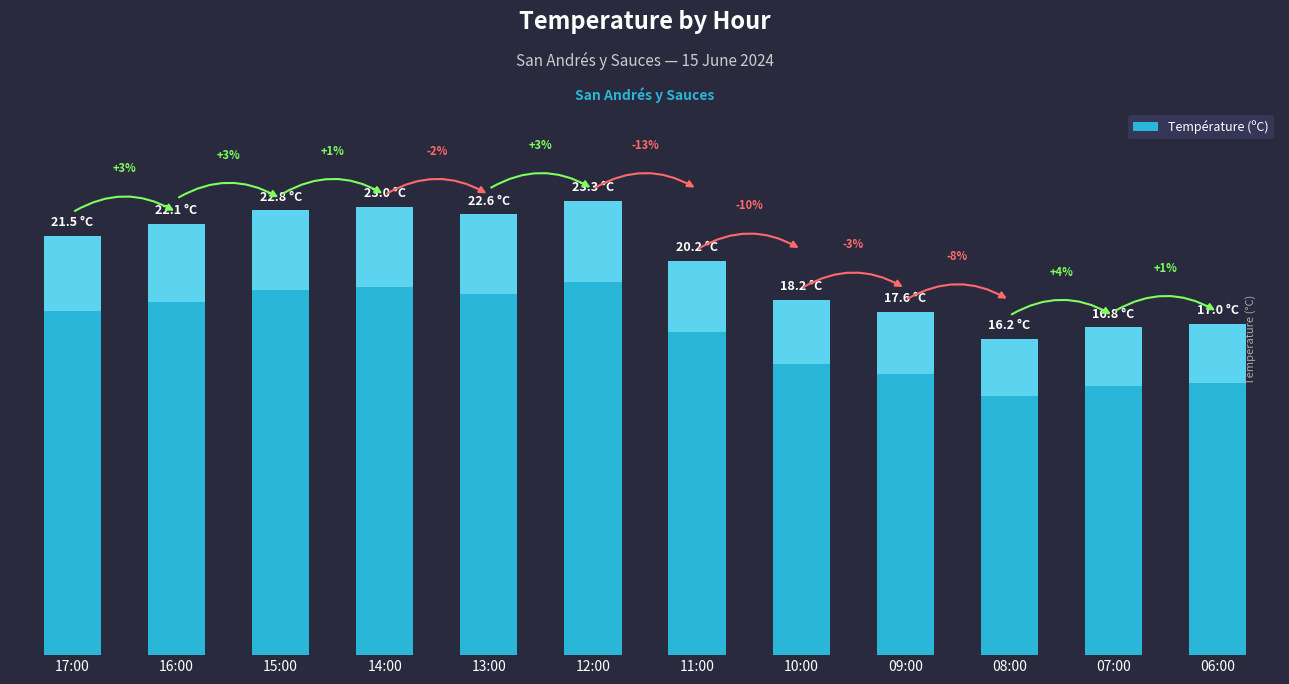

What is the sum of the values at 15:00 and 13:00?

45.4